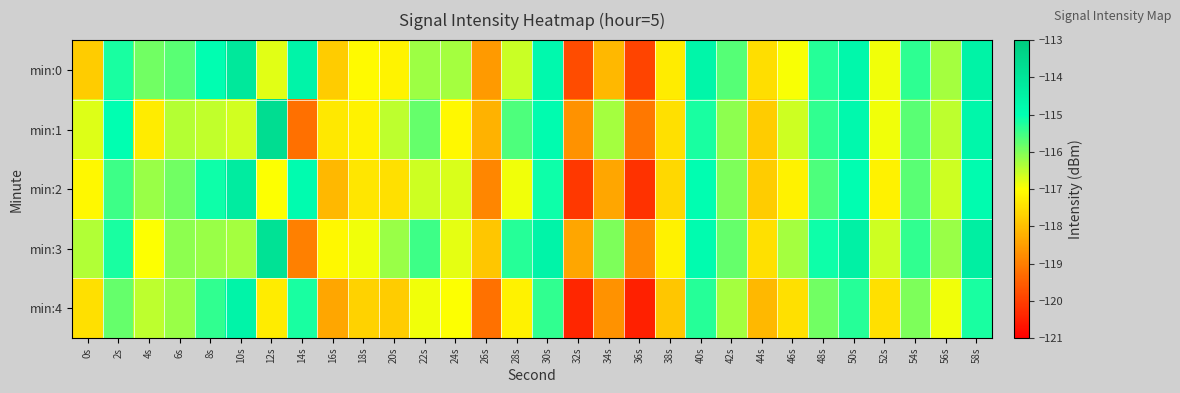

What is the maximum value shown in the chart?

-113.7